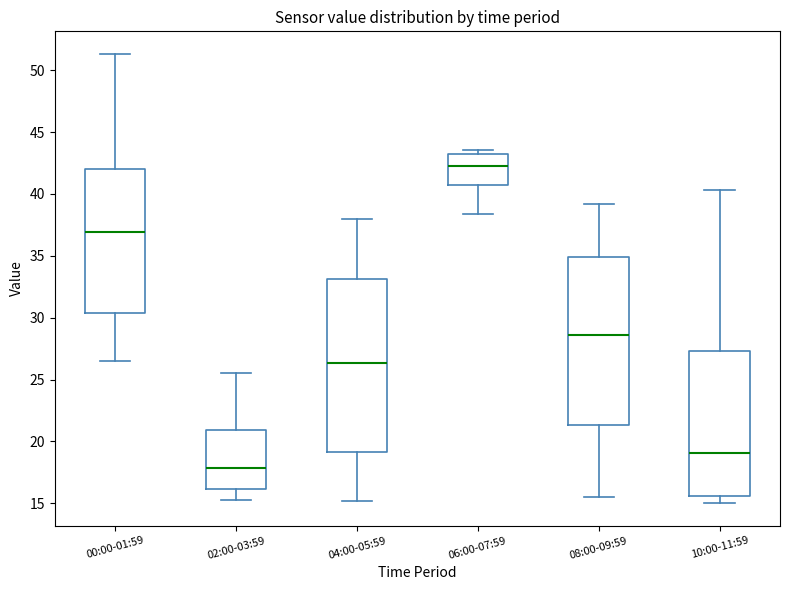

Where does the median line of the box for 06:00-07:59 sit on the y-axis? The values are not printed on the chart, so give them approximately, as read against the axis.

42.5